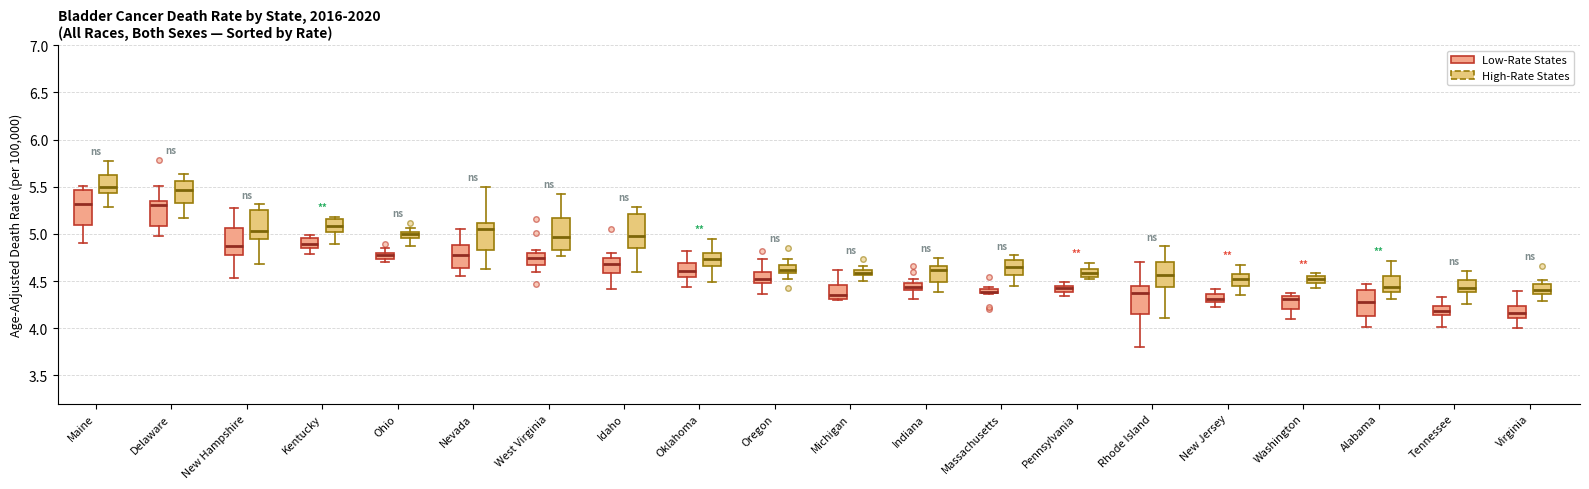

Where does the lower whisker of the box for Oklahoma (High-Rate States) end on the y-axis? The values are not printed on the chart, so give them approximately, as read against the axis.

4.50